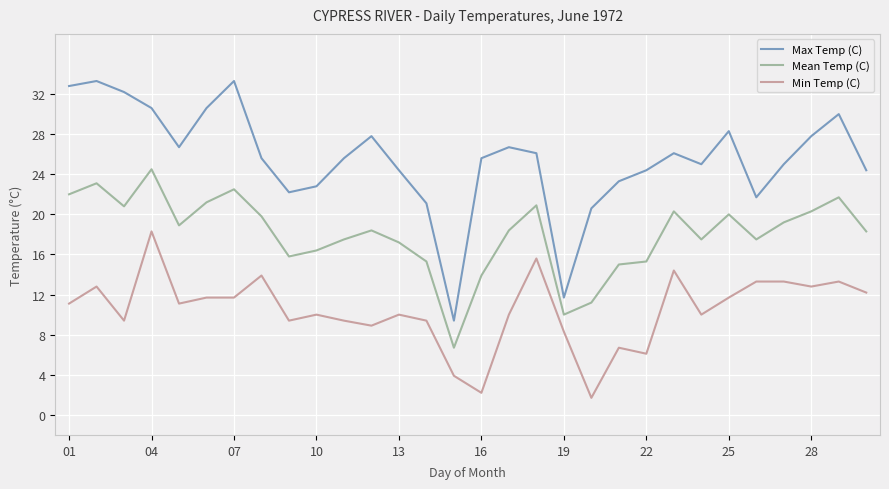

Which series has the largest range (max minus min)?

Max Temp (C)